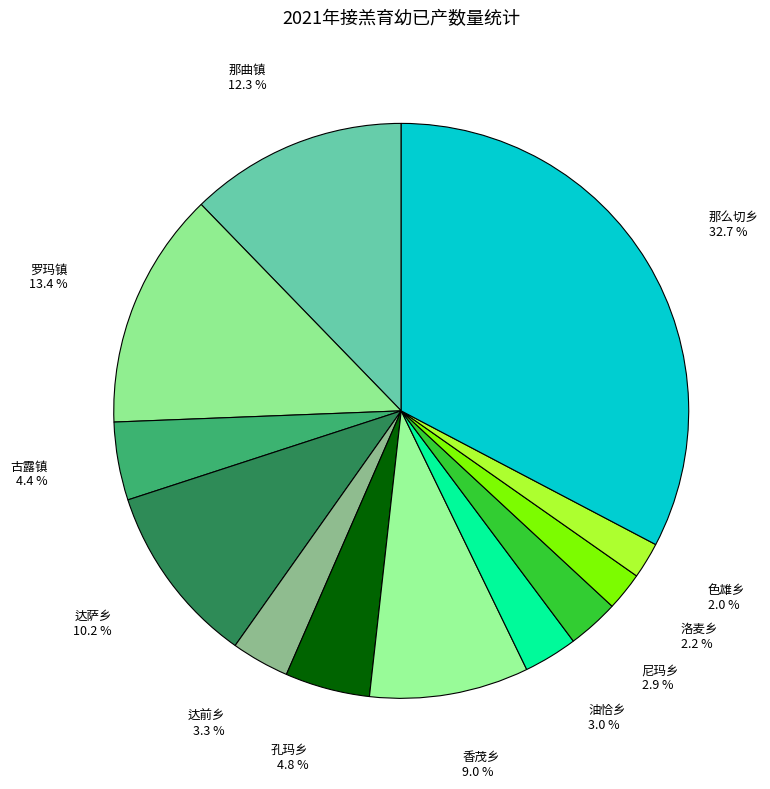

What is the largest slice in the pie chart?

那么切乡